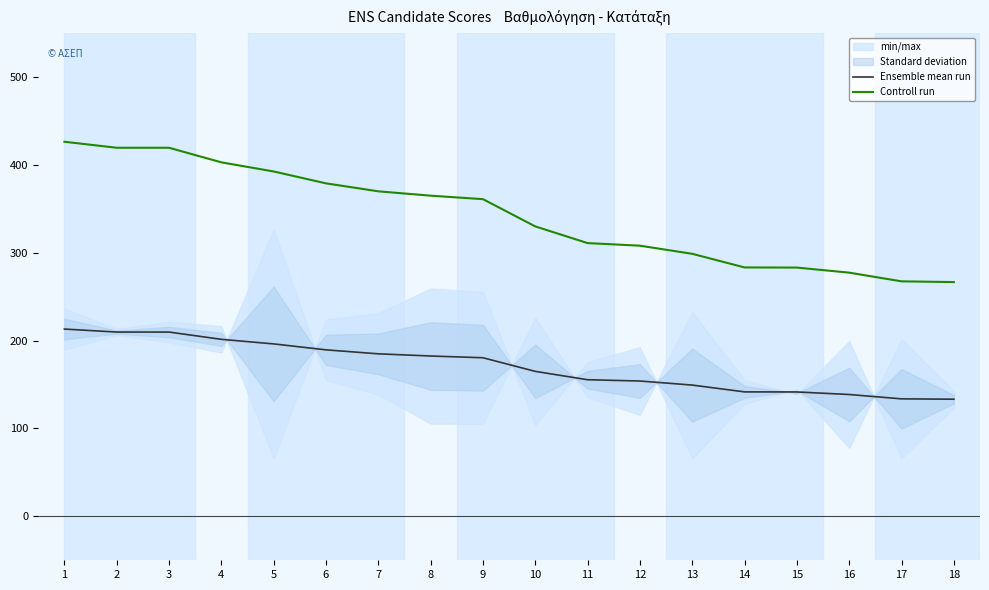

Which series has the widest spread of values?

Controll run